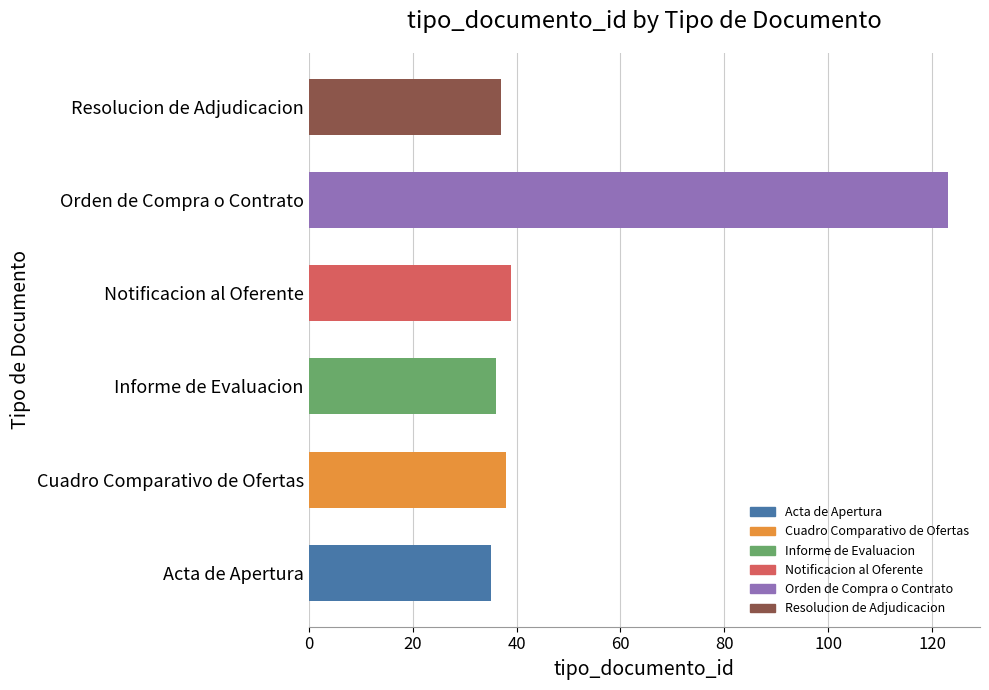

What is the change in value from Informe de Evaluacion to Notificacion al Oferente?

+3